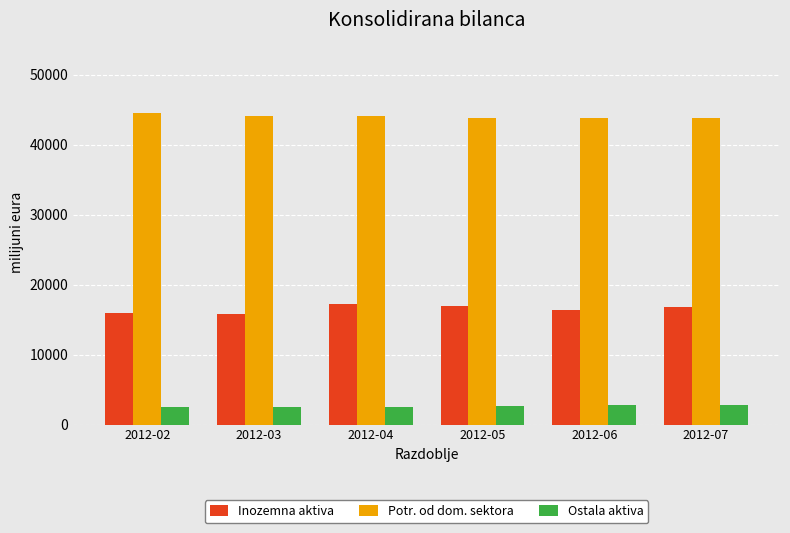

What is the value of the Ostala aktiva bar at the 4th from the left?

2644.4